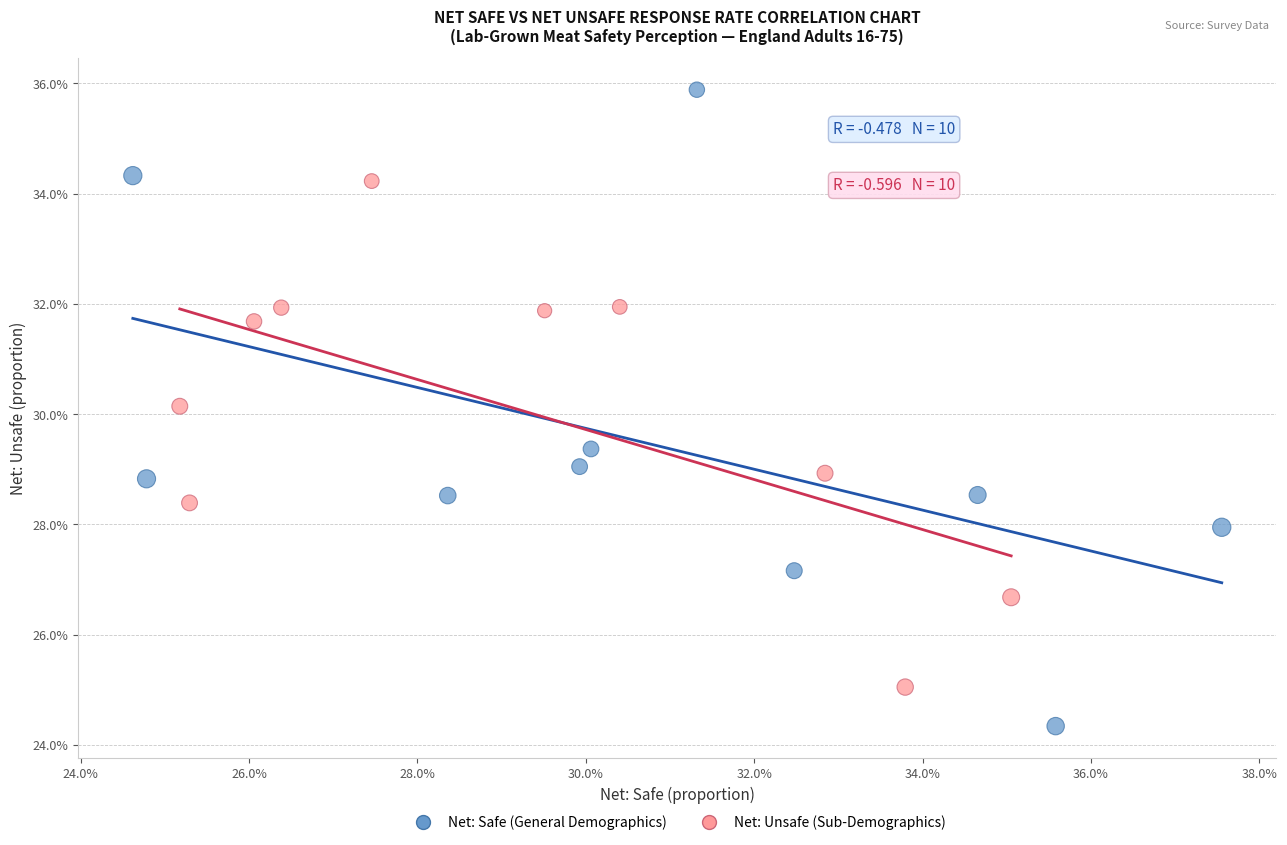

Which series reaches the maximum Y coordinate?

Net: Safe (General Demographics)